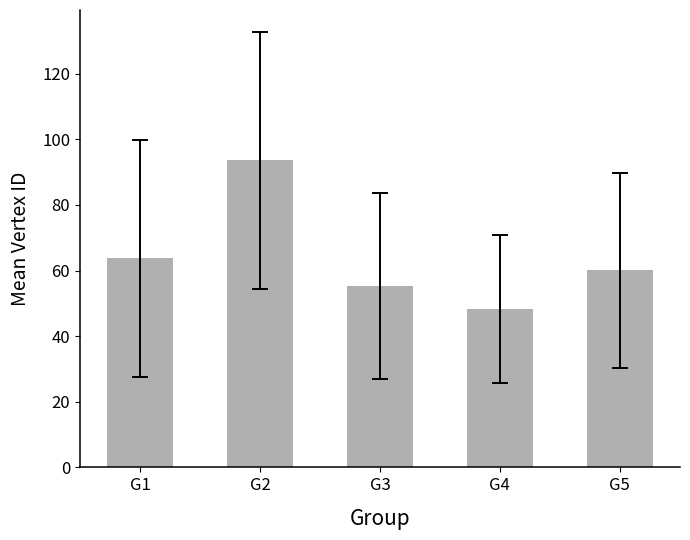

What is the difference between the second highest and second lowest values?

8.4